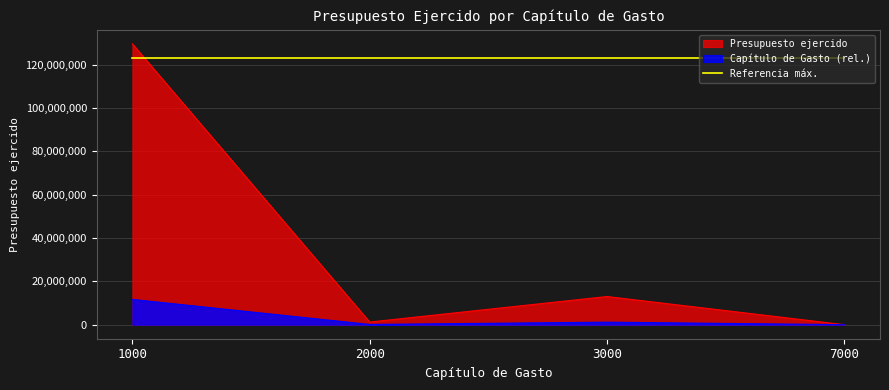

Reading left to right, what are all the values shown in this chart?

1000=129572639.3	2000=1218292.6	3000=12993352.9	7000=0.0